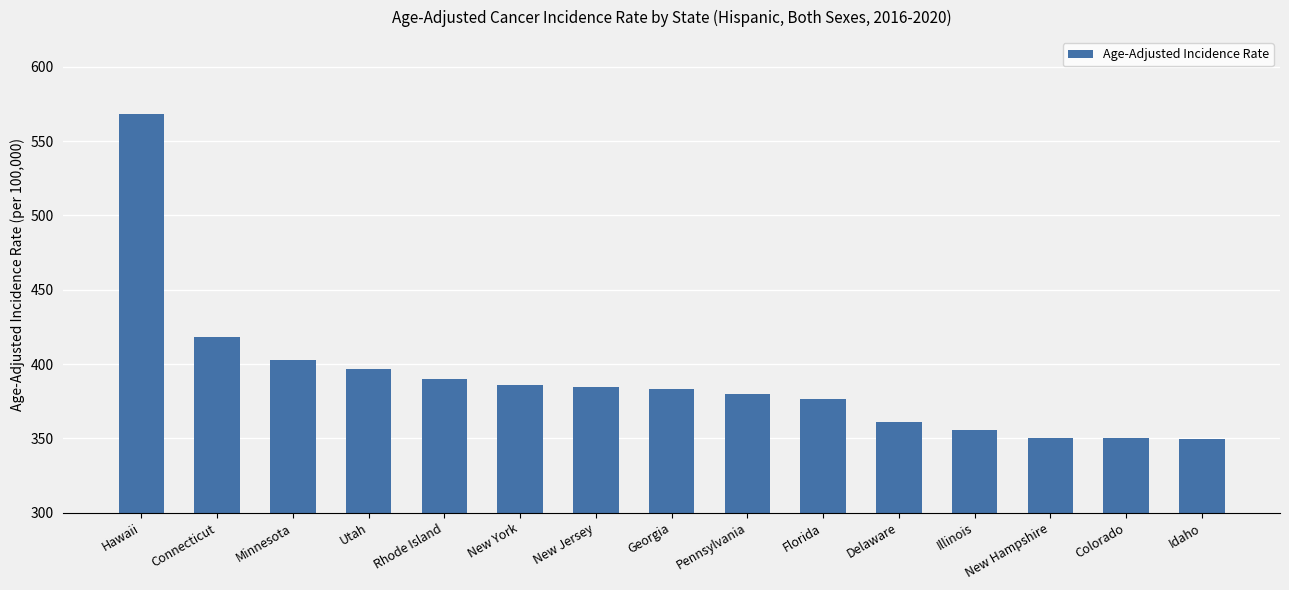

Where is the data nearest to the value 459?

Connecticut